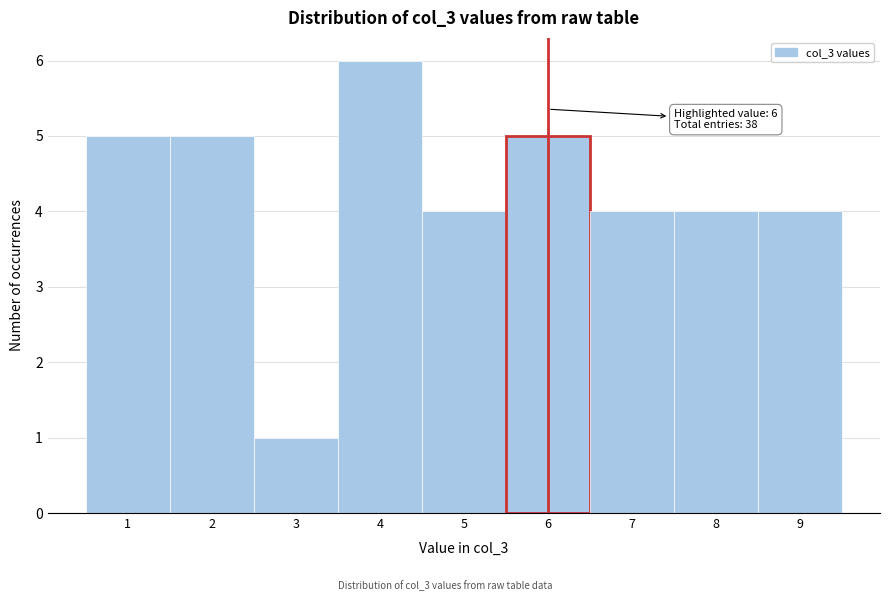

Over which range of the x-axis is the bar tallest?

3.5 to 4.5